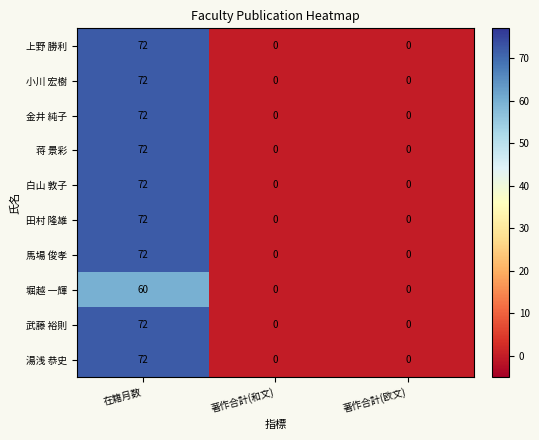

What is the difference between the maximum and minimum values in the 武藤 裕則 series?

72